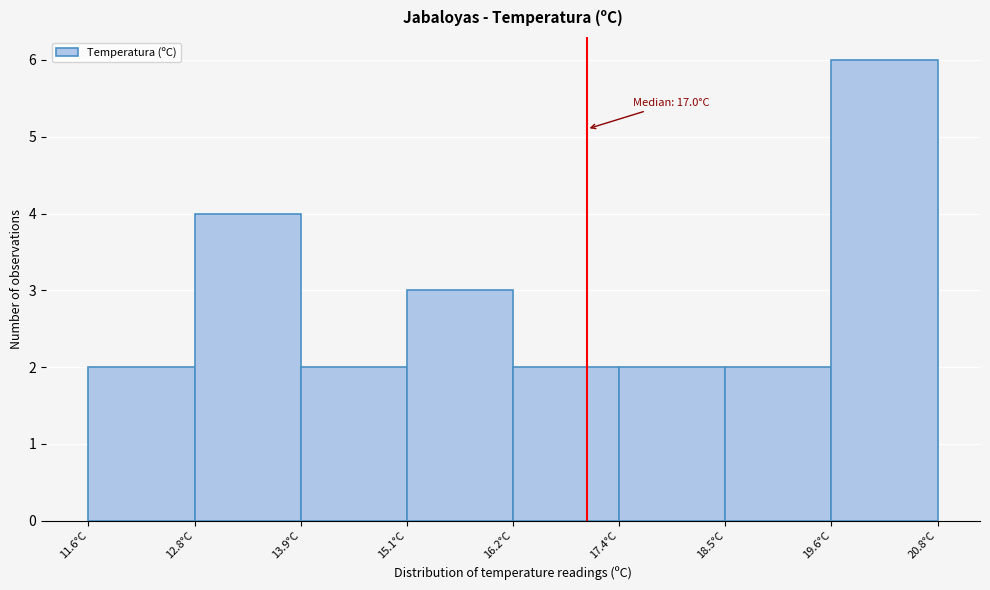

Over which range of the x-axis is the bar tallest?

19.65 to 20.80